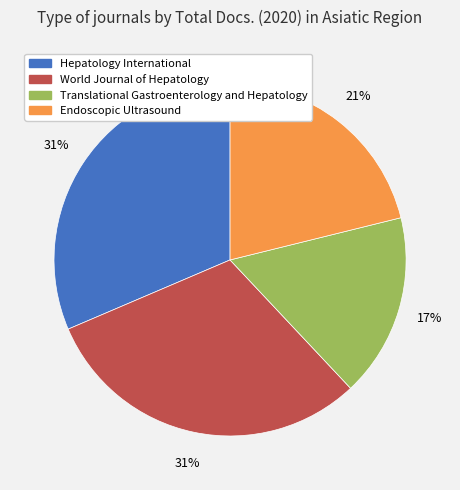

Does Endoscopic Ultrasound account for over 50% of the chart?

No